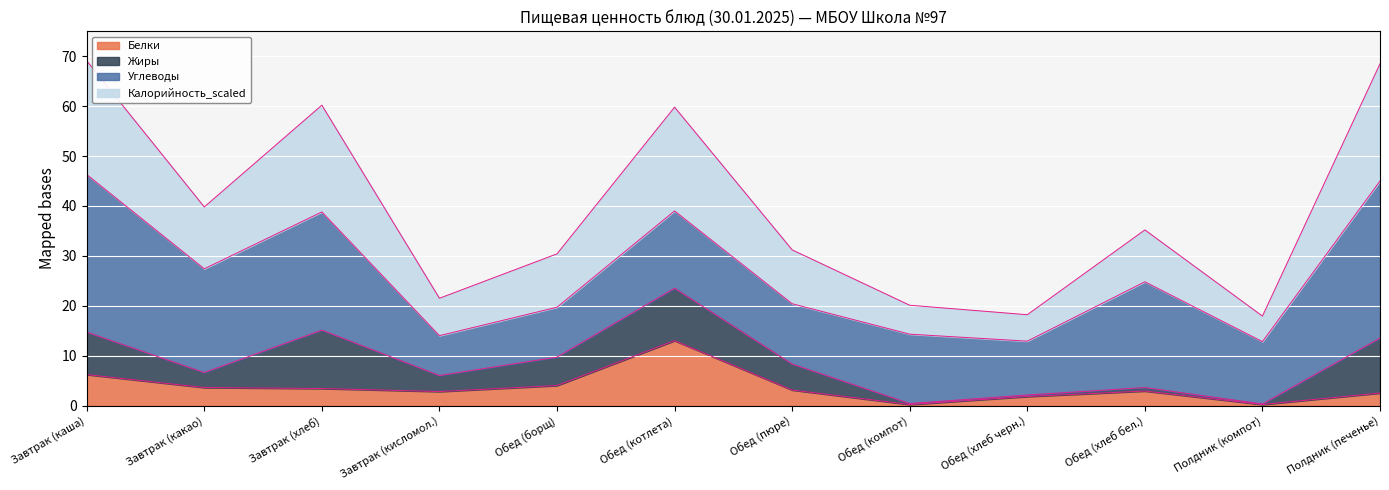

At which label does Белки reach its peak?

Обед (котлета)